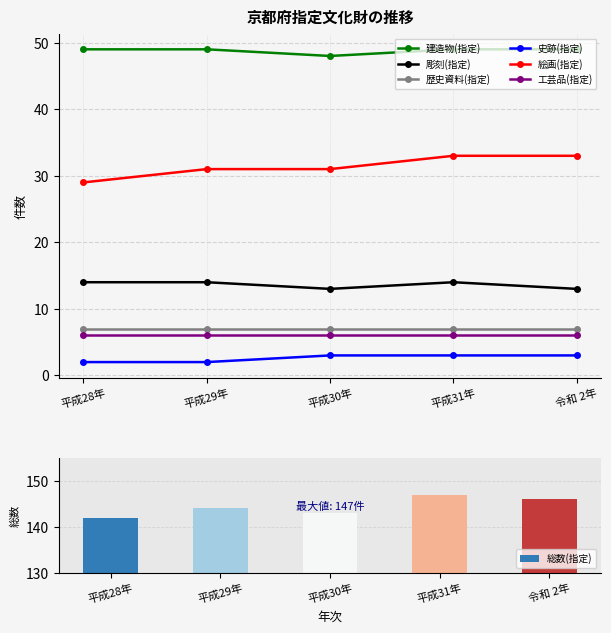

At which label is 彫刻(指定) closest to 13?

平成30年